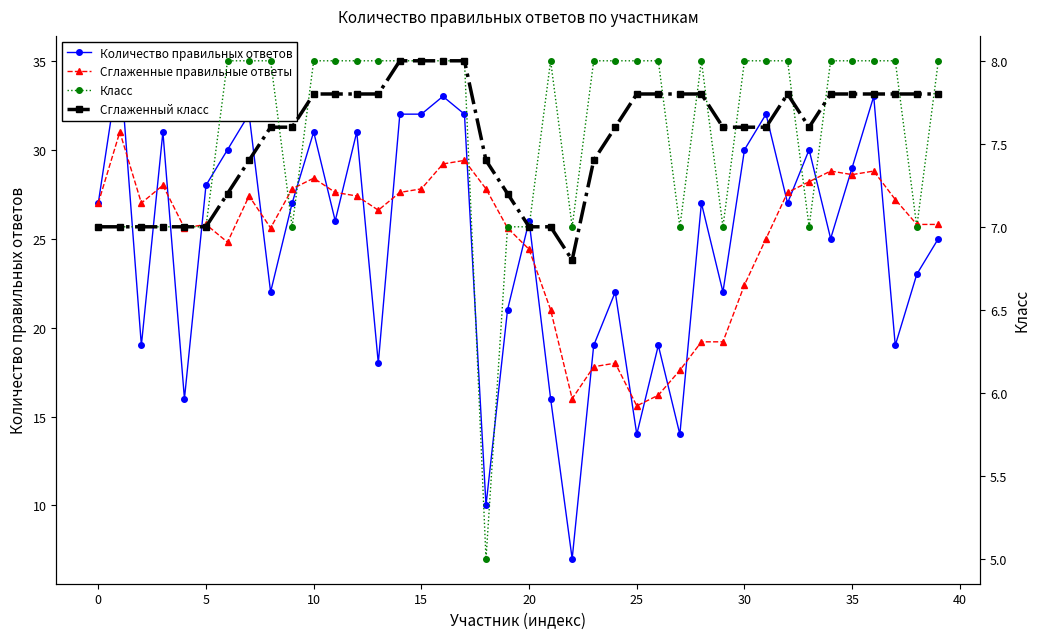

How many lines are shown in the chart?

4